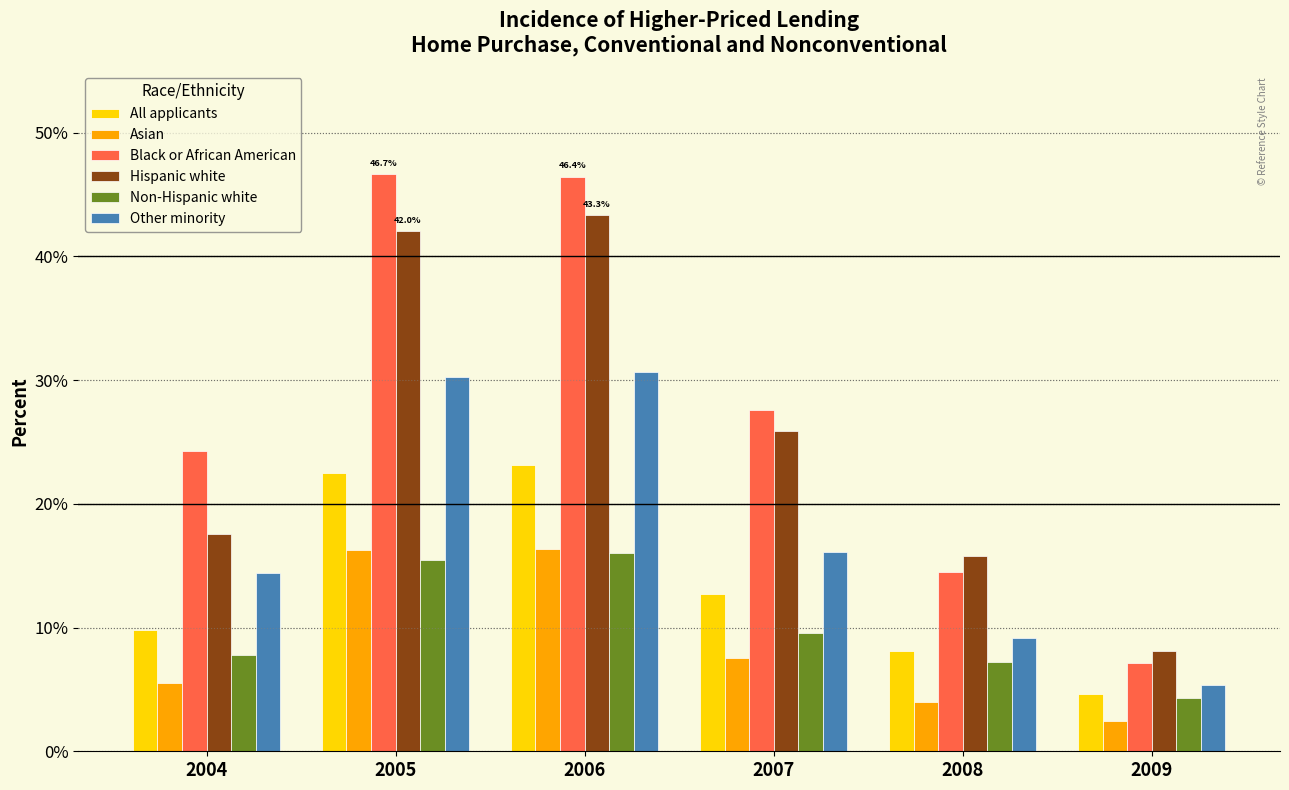

At which category is the sum across all series the highest?

2006